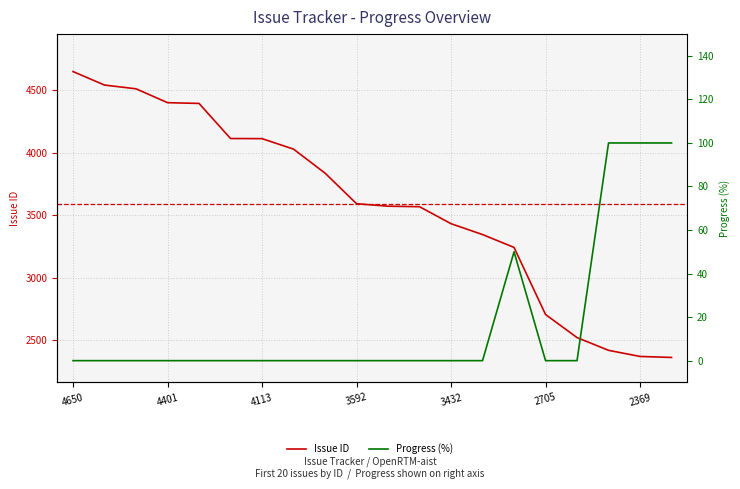

Reading left to right, extract all data points from this chart.

Issue ID: 4650	4542	4512	4401	4395	4114	4113	4029	3837	3592	3572	3568	3432	3345	3242	2705	2520	2418	2369	2361
Progress (%): 0	0	0	0	0	0	0	0	0	0	0	0	0	0	50	0	0	100	100	100